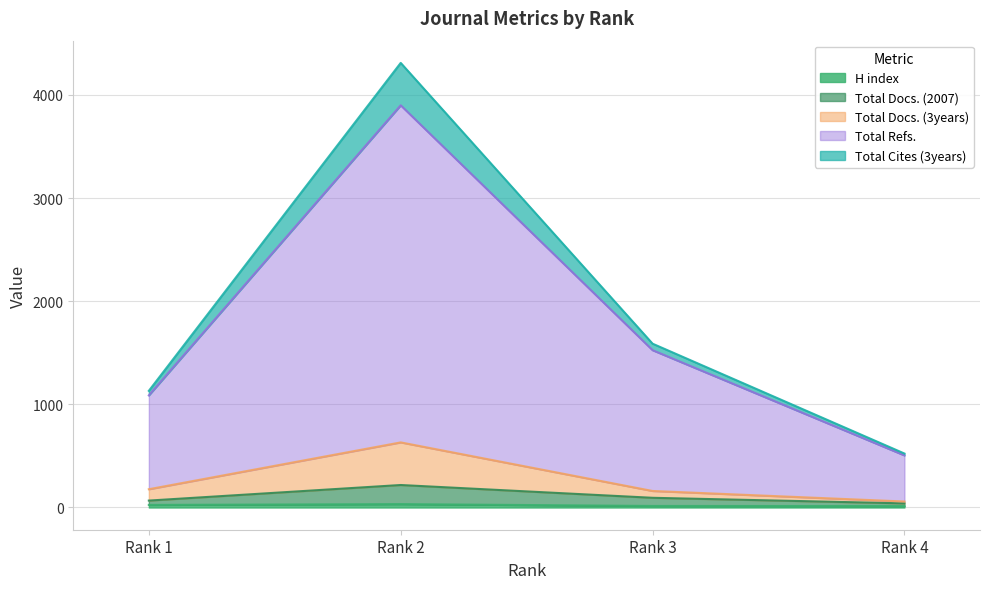

Rank the categories by Total Cites (3years) value from lowest to highest.

Rank 4, Rank 1, Rank 3, Rank 2